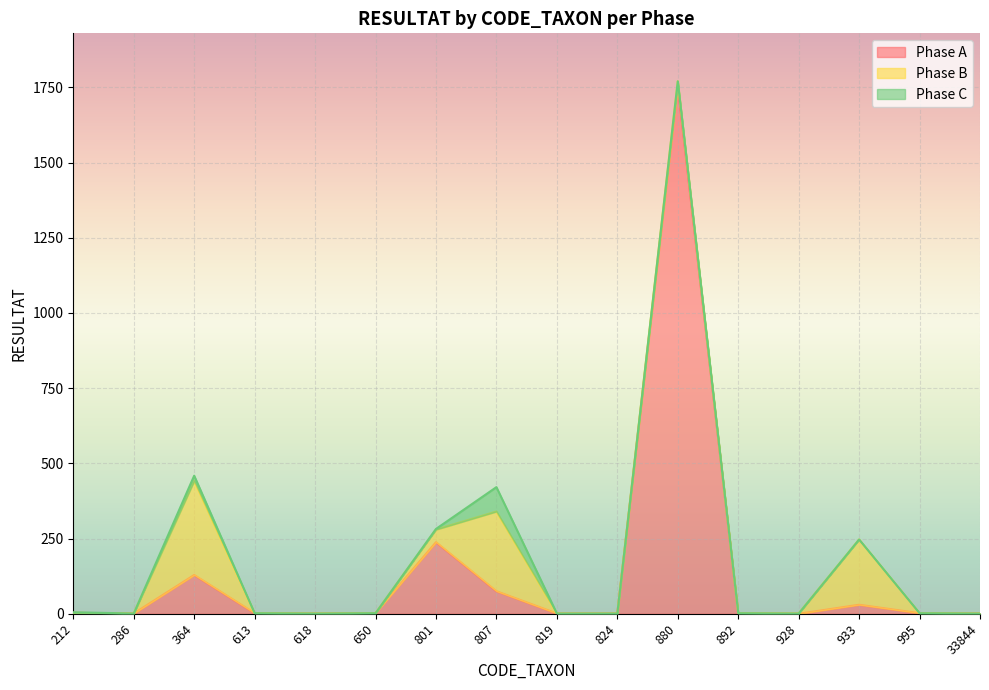

Which series has the widest spread of values?

Phase A